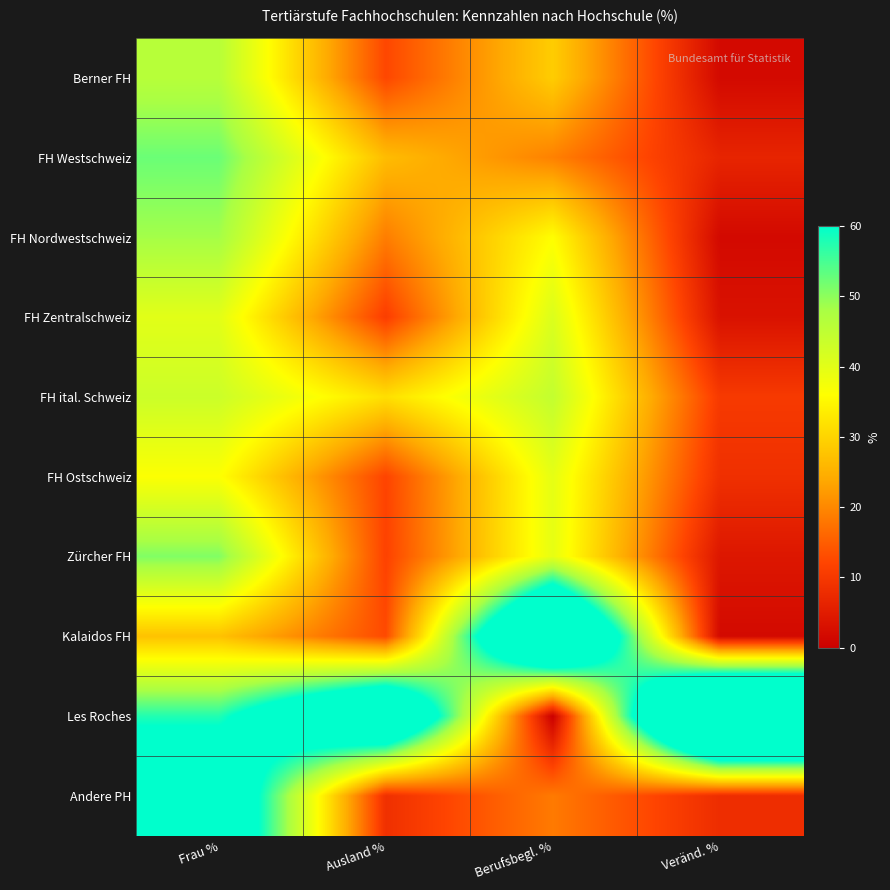

How many distinct data groups are displayed?

10